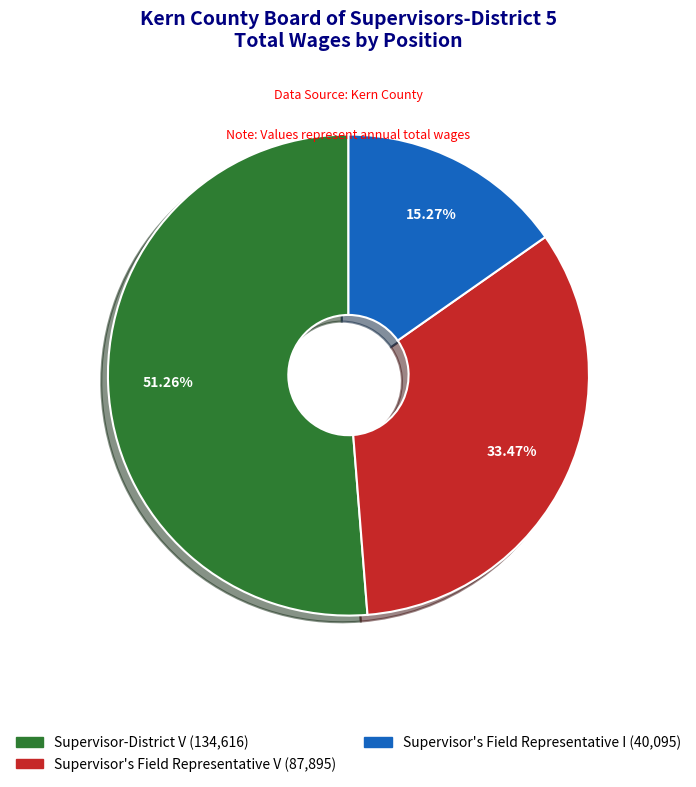

Is there any slice that represents more than half of the pie?

Yes